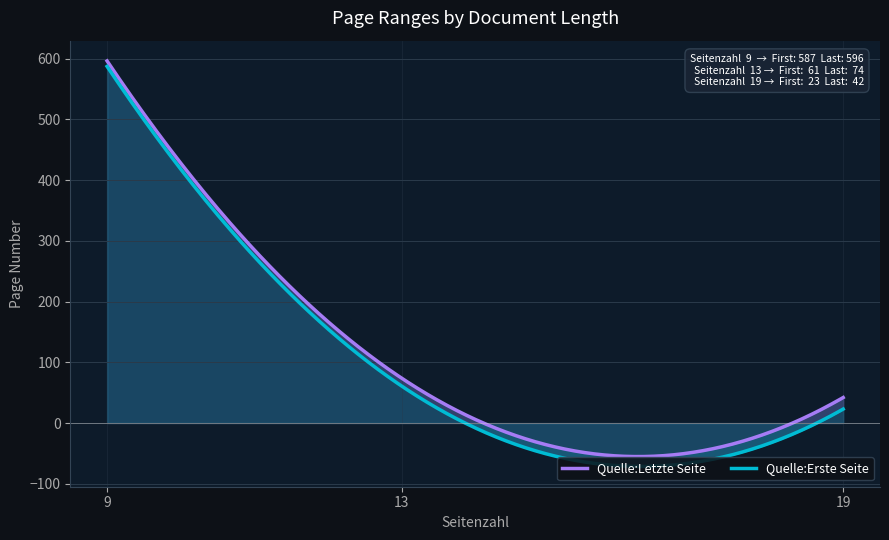

The Quelle:Erste Seite series shows 88 at 13. True or false?

False